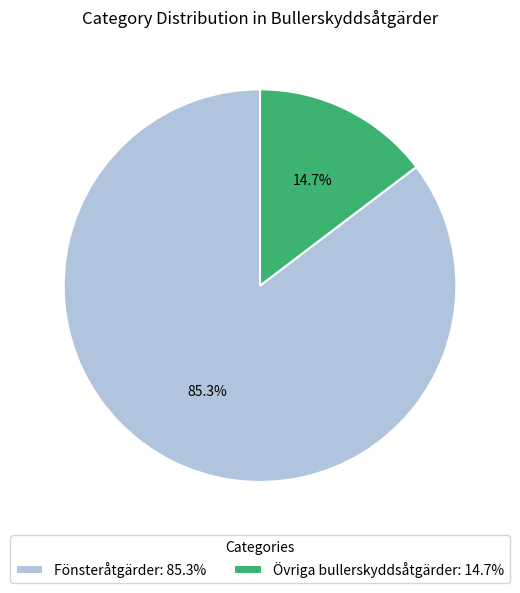

Do Övriga bullerskyddsåtgärder: 14.7% and Fönsteråtgärder: 85.3% together represent more than half of the pie?

Yes